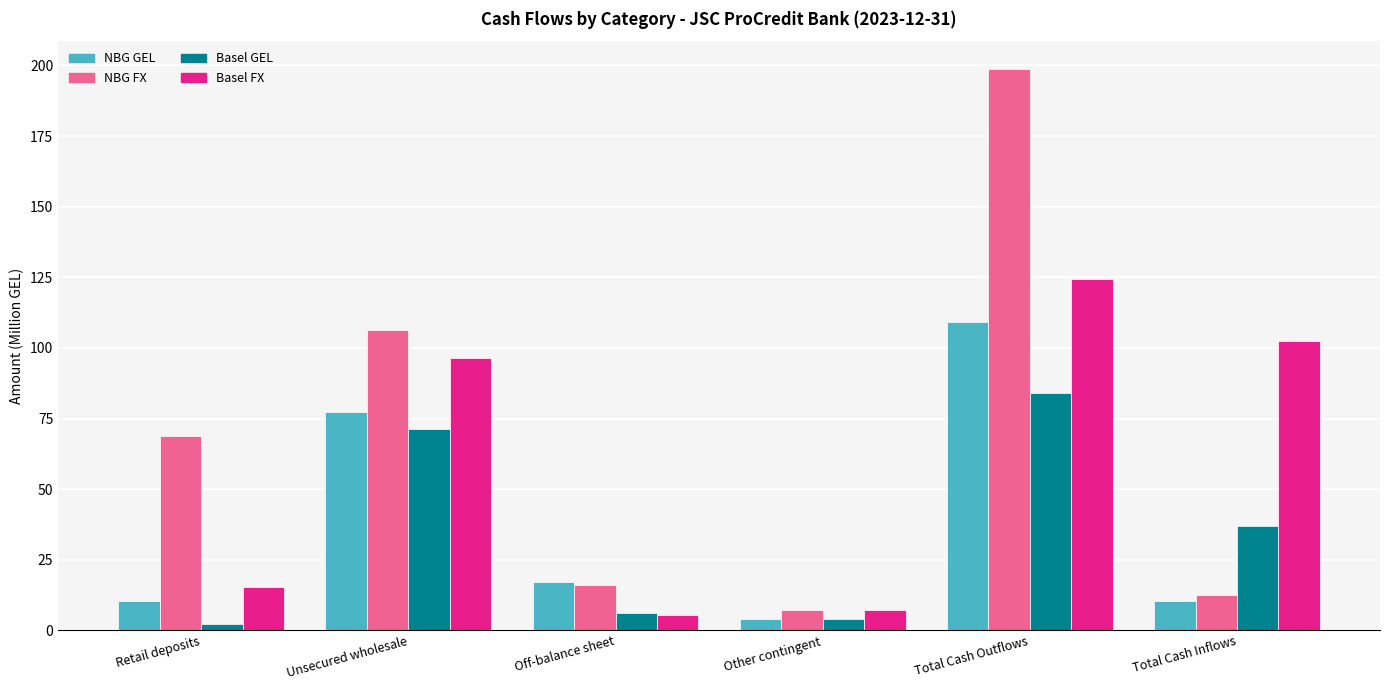

What is the average value of the Basel FX series?

58.6